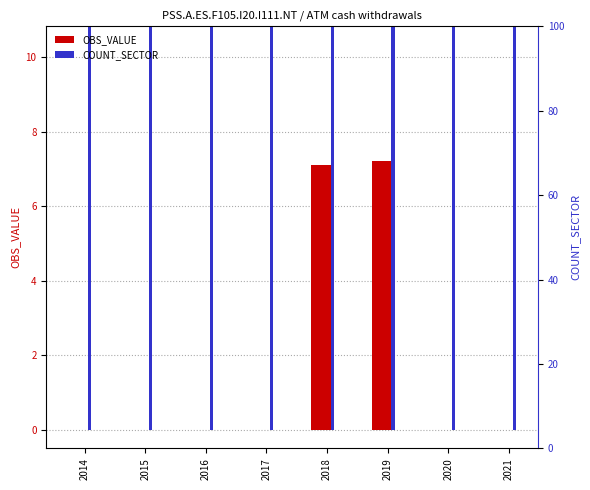

Which has a higher value, 2017 or 2016?

2017